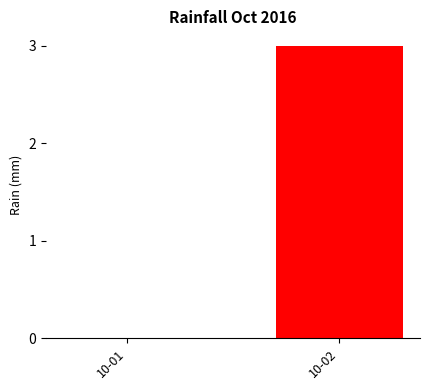

The value at 10-01 is 0. True or false?

True